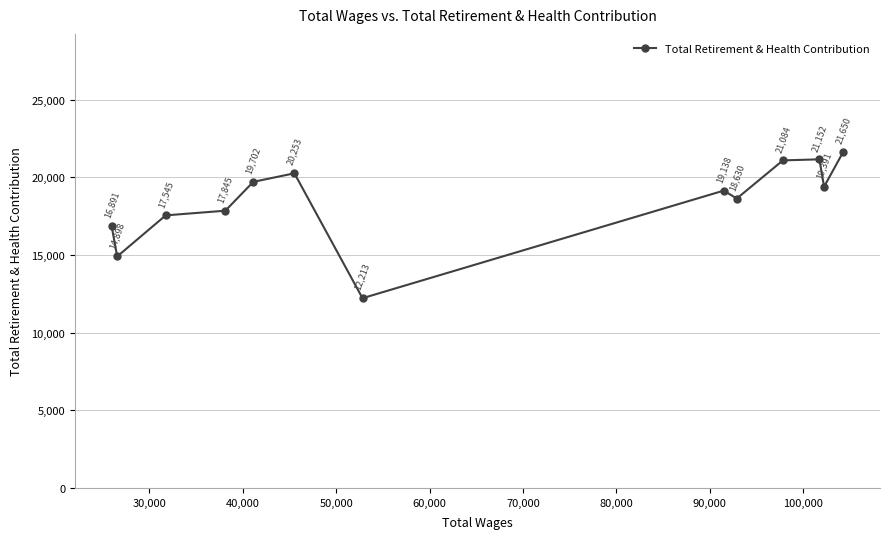

What is the value of the 8th point from the left?

19138